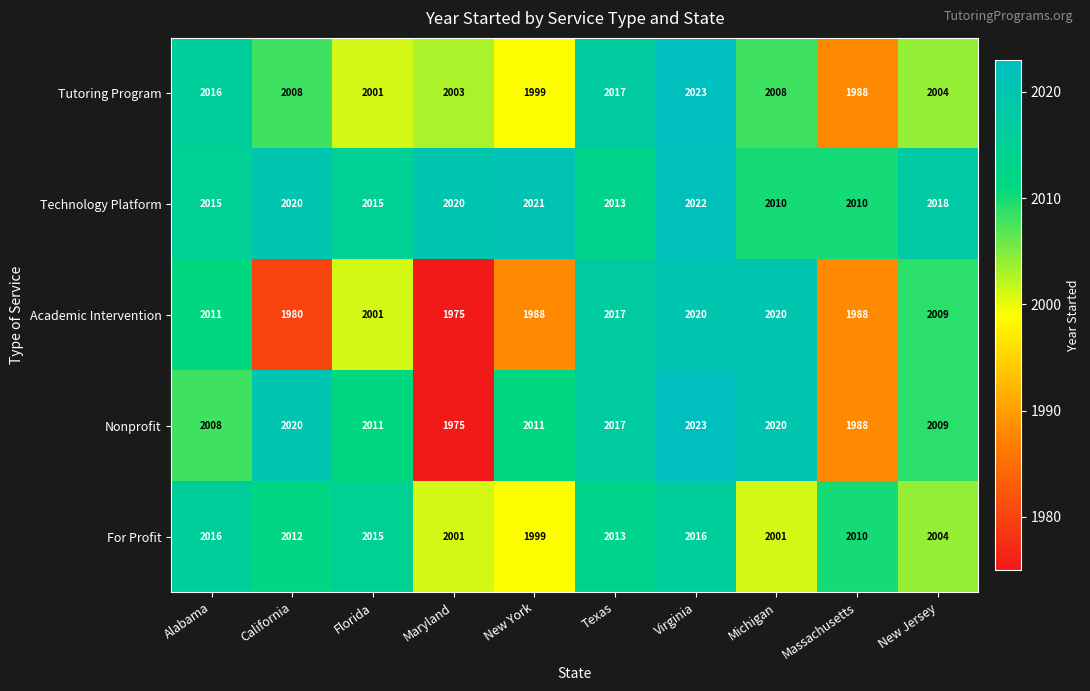

Between New York and Michigan, which series saw the biggest shift?

Academic Intervention